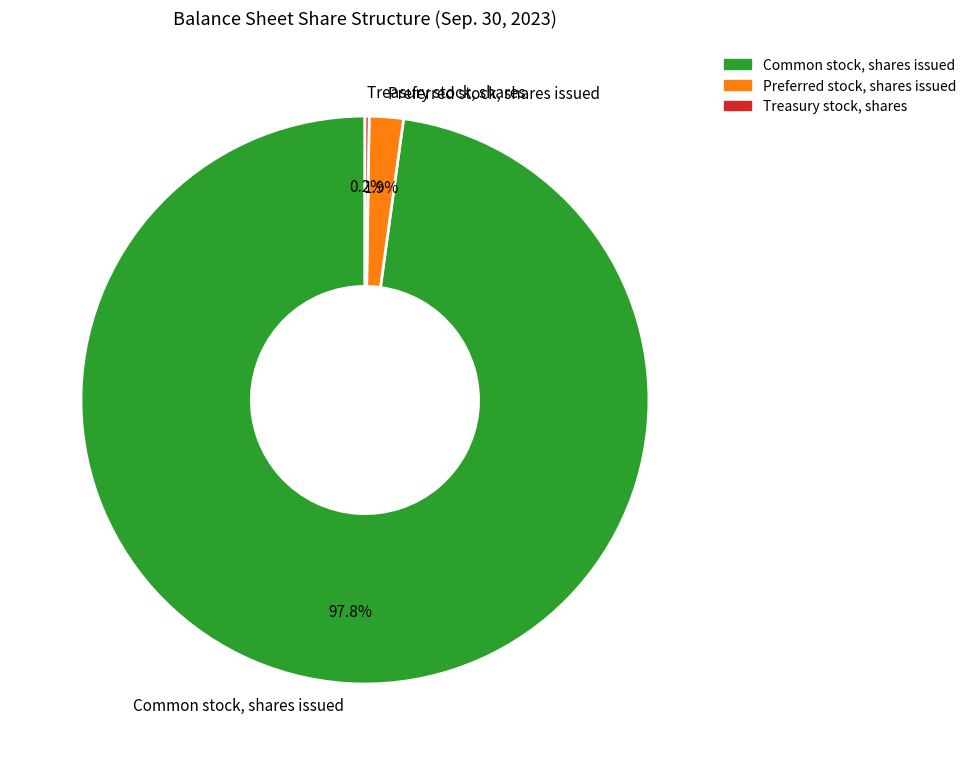

Is there any slice that represents more than half of the pie?

Yes